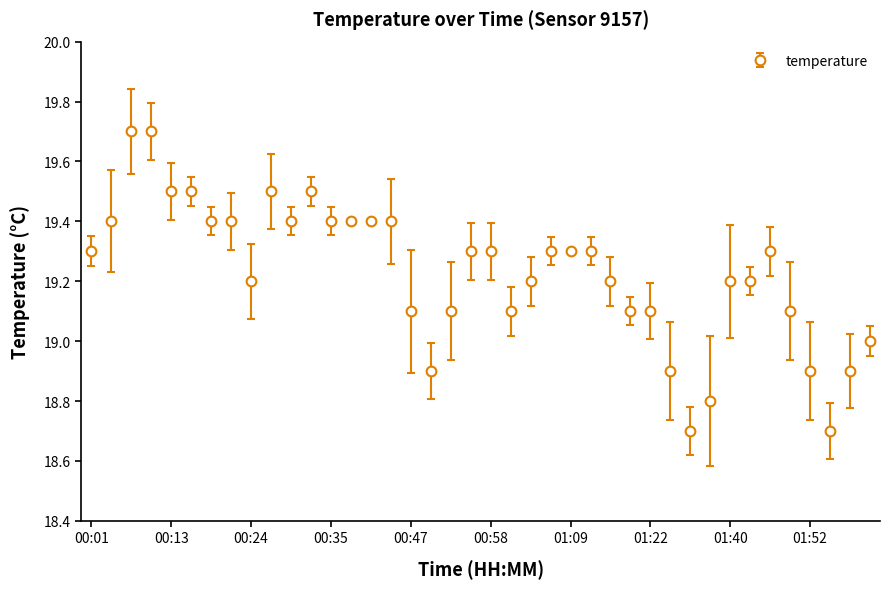

What is the greatest value displayed?

19.7